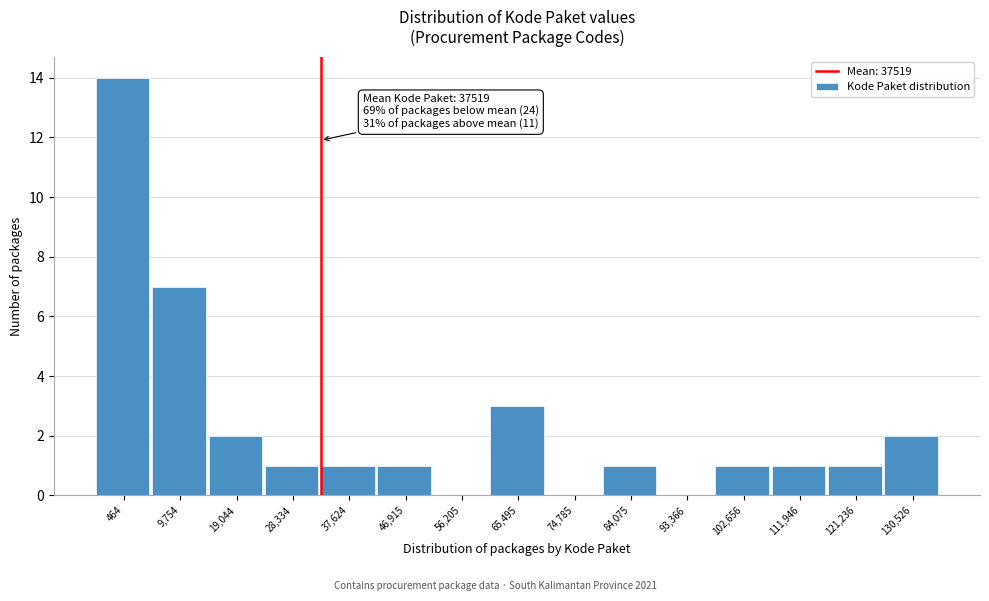

Reading left to right, transcribe all the data shown in this chart.

464=14	9,754=7	19,044=2	28,334=1	37,624=1	46,915=1	56,205=0	65,495=3	74,785=0	84,075=1	93,366=0	102,656=1	111,946=1	121,236=1	130,526=2